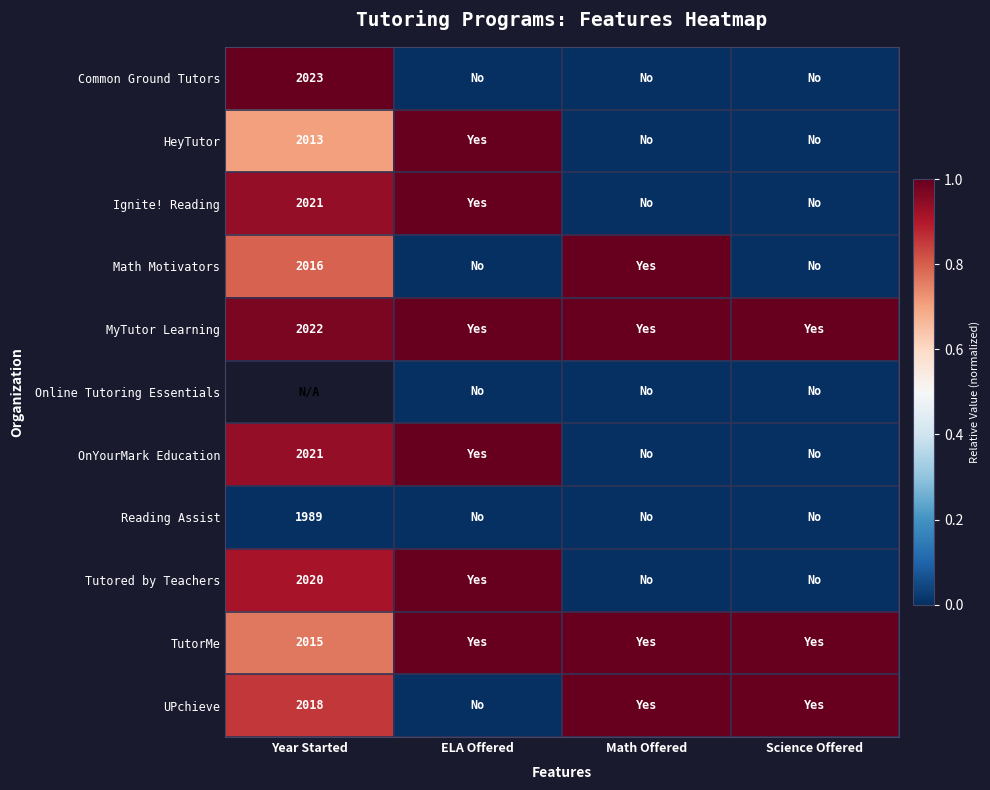

The Ignite! Reading series shows 2021 at Year Started. True or false?

True